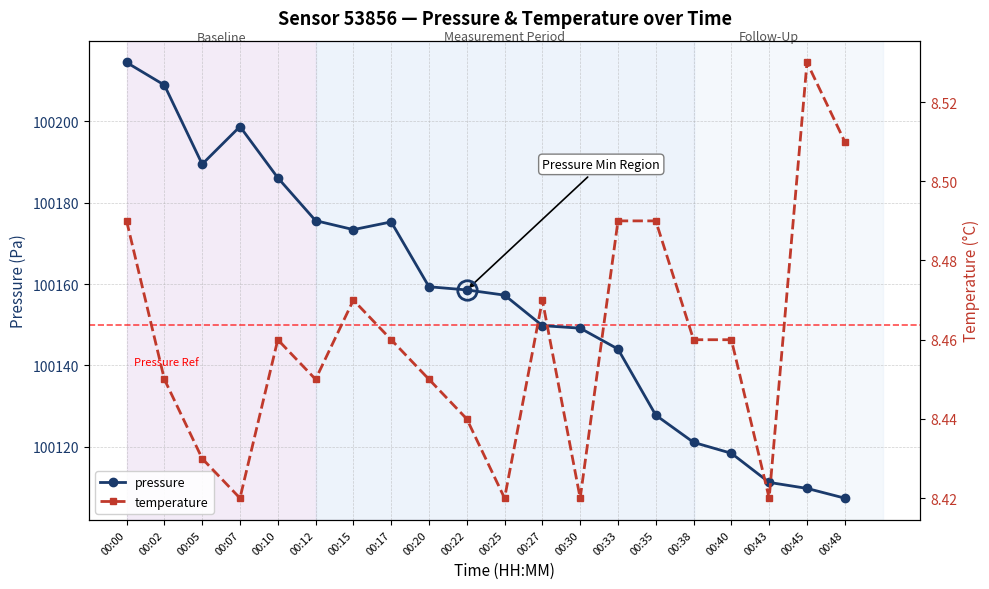

Which category has the lowest value in the temperature series?

00:07